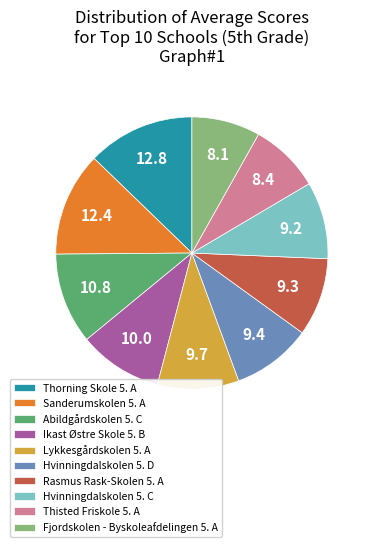

Does Sanderumskolen 5. A account for over 50% of the chart?

No